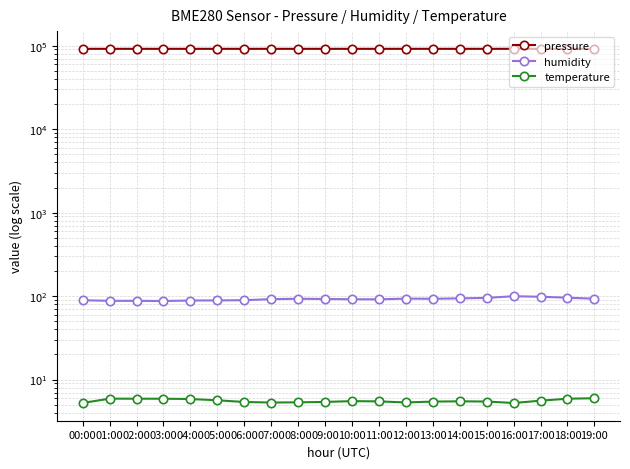

Is the value of humidity at 07:00 greater than the value of pressure at 09:00?

No